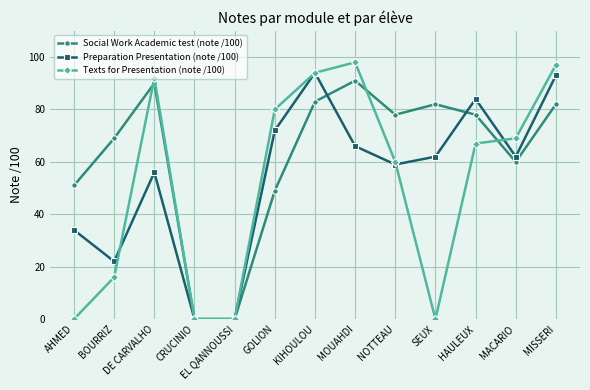

What is the label of the 8th point from the left?

MOUAHDI